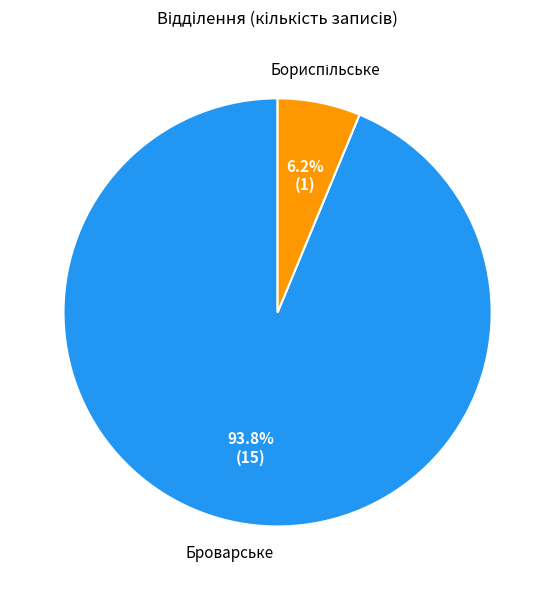

Is there a majority slice in this chart?

Yes